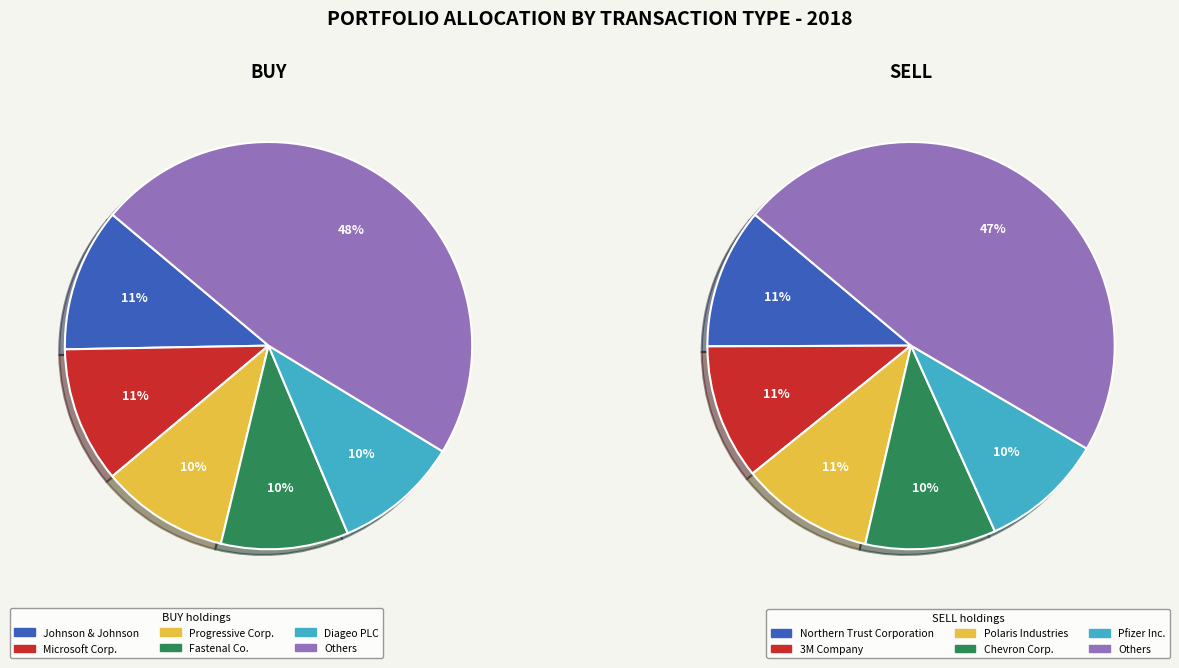

To the nearest percent, what portion does 5 represent?

10%